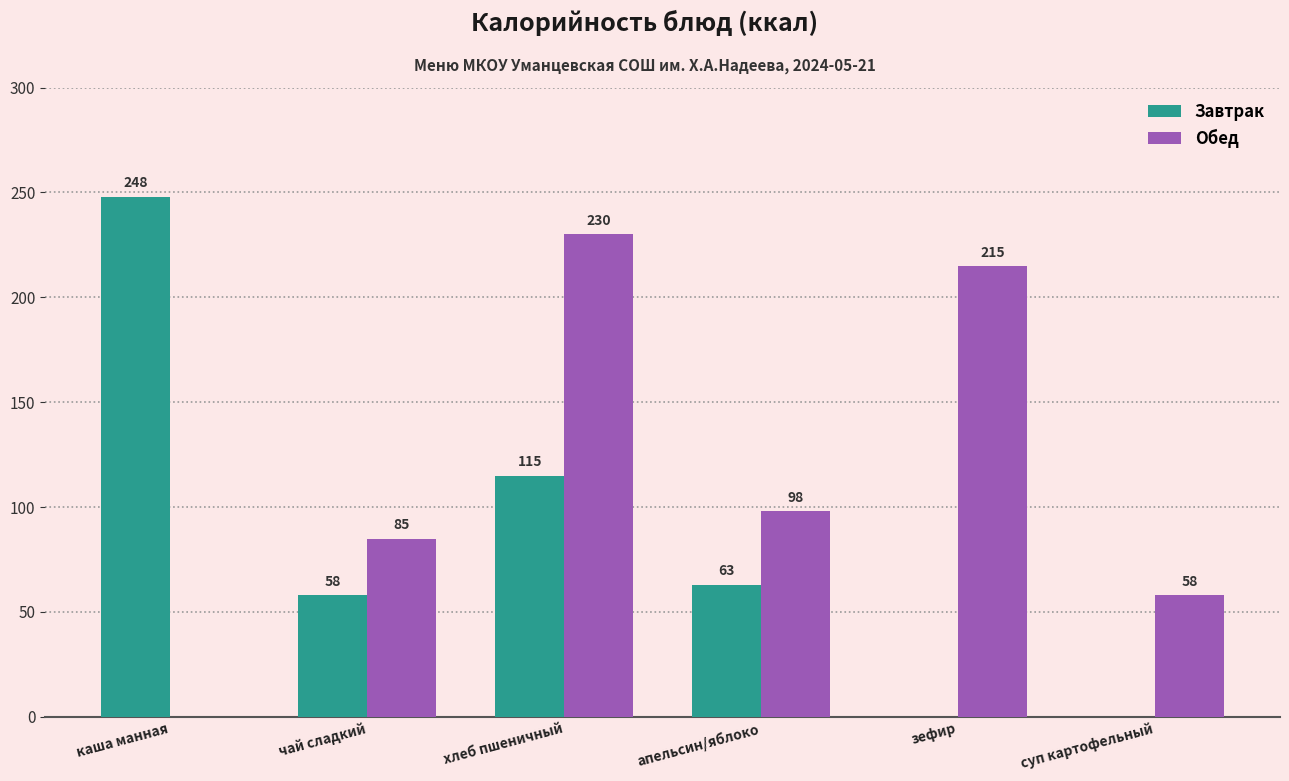

How many groups of bars are there?

6